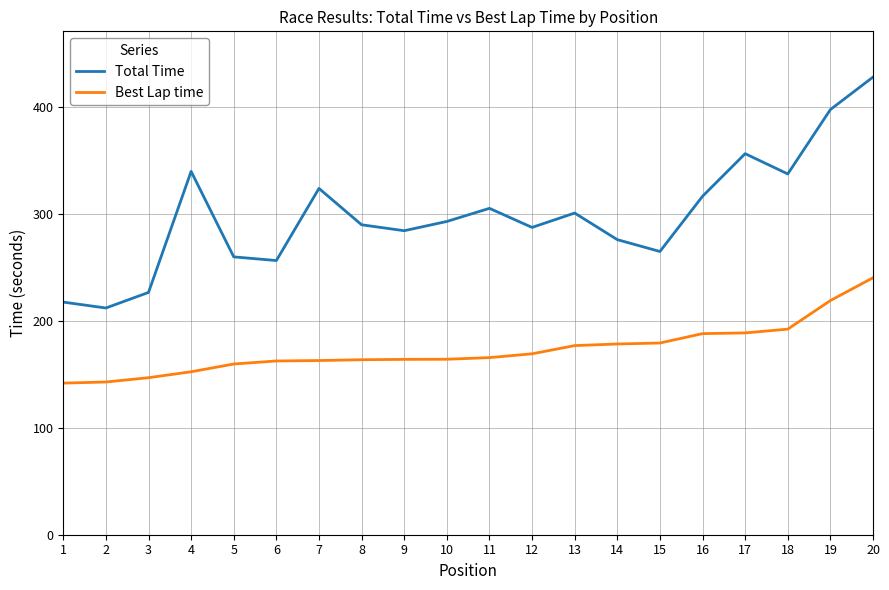

Is the value of Total Time at 13 greater than the value of Best Lap time at 4?

Yes